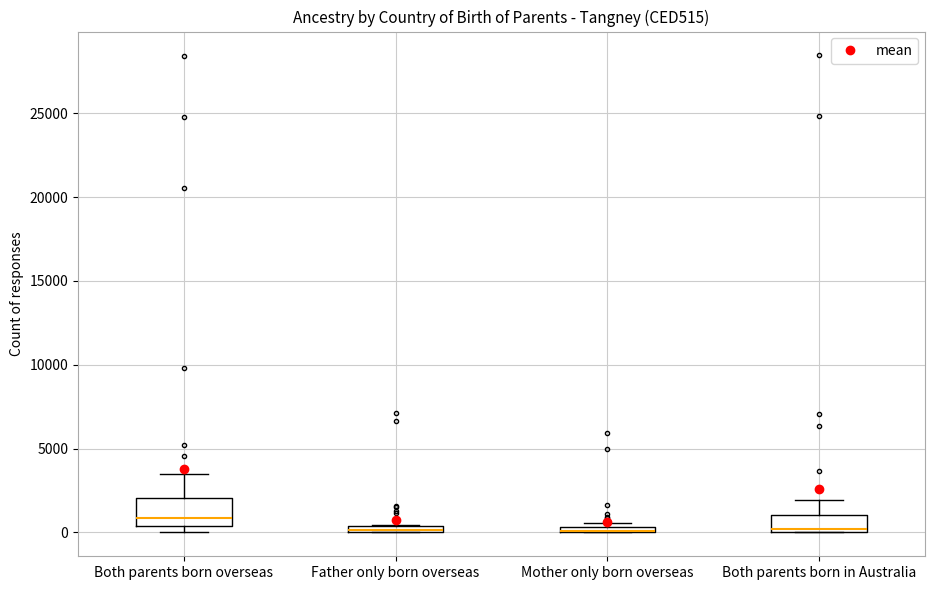

Which box is the tallest, from its lower edge to its upper edge?

Both parents born overseas